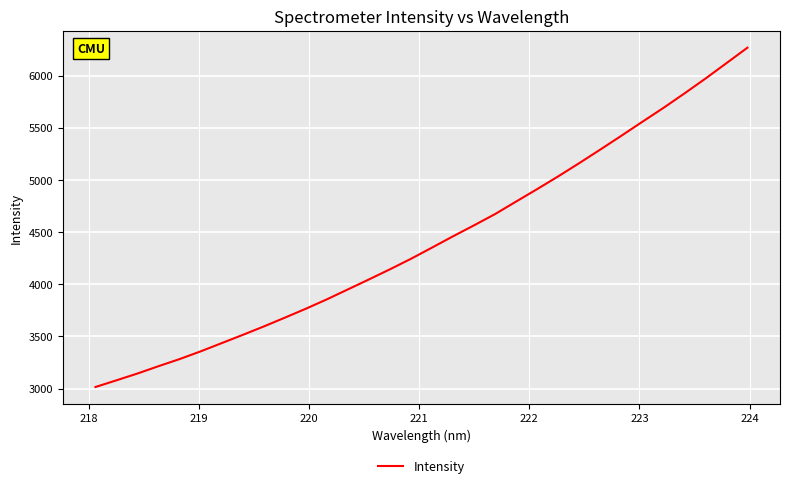

What is the smallest value displayed?

3015.6